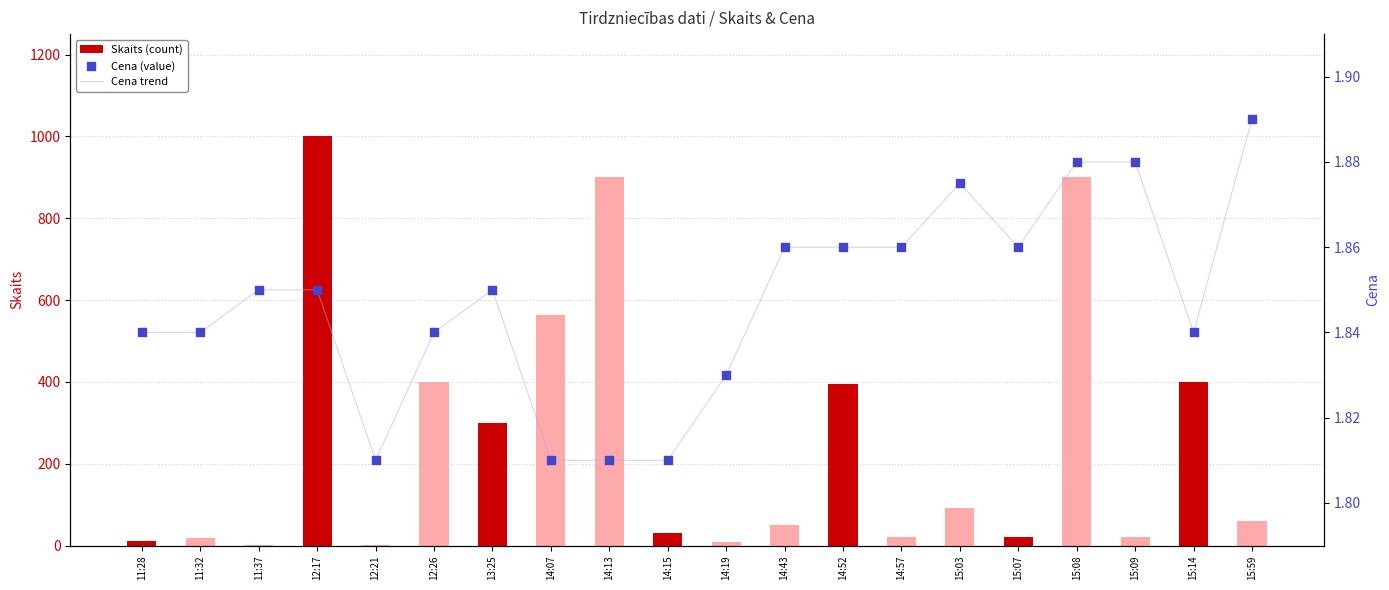

Which series reaches the minimum Y coordinate?

Skaits (count)